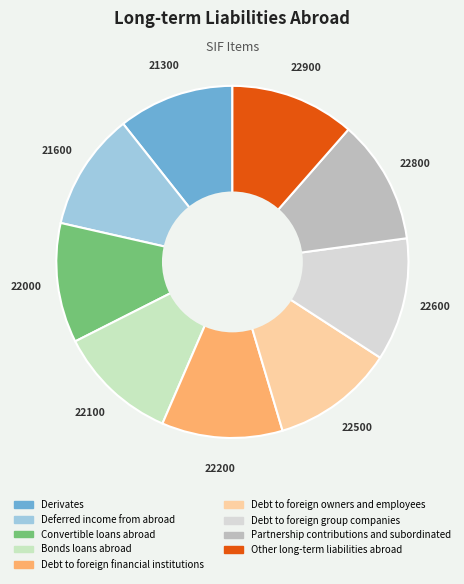

Do Debt to foreign owners and employees and Debt to foreign financial institutions together represent more than half of the pie?

No